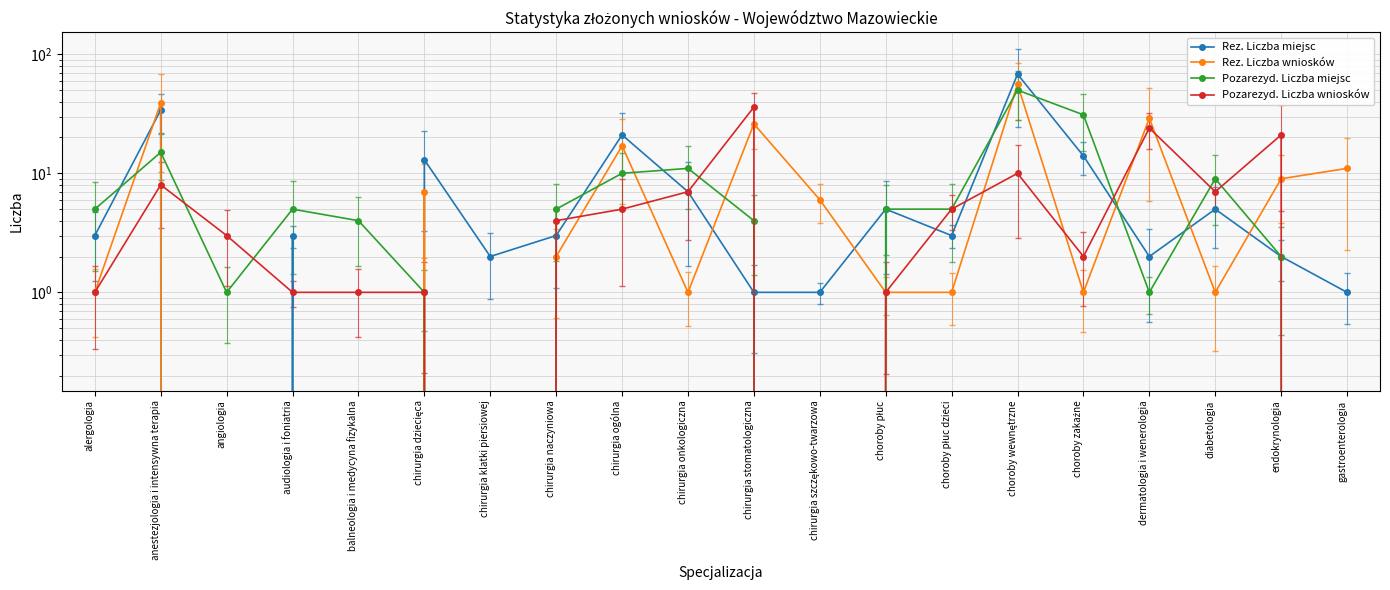

In Pozarezyd. Liczba miejsc, how many points are lower than both neighbors (excluding endpoints)?

4